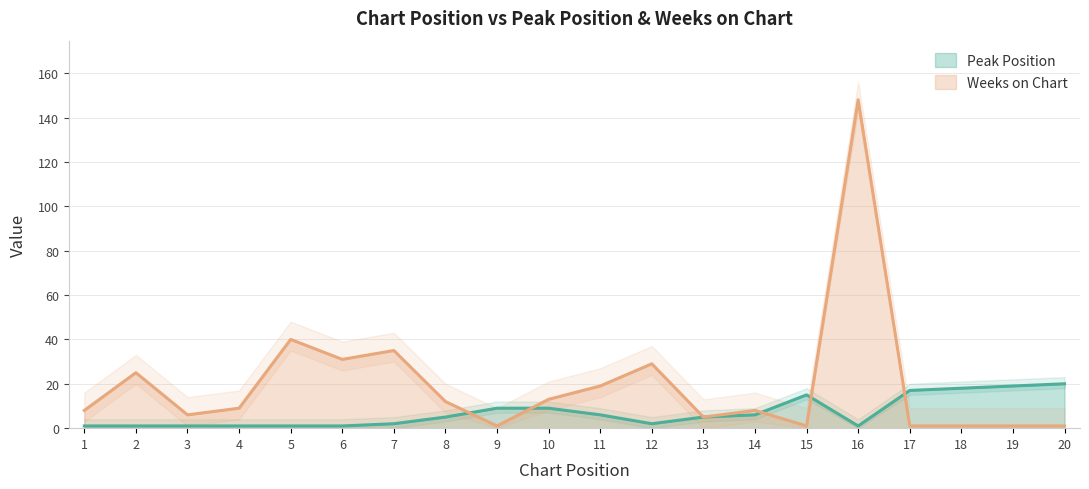

Reading left to right, what are all the values shown in this chart?

Peak Position: 1=1	2=1	3=1	4=1	5=1	6=1	7=2	8=5	9=9	10=9	11=6	12=2	13=5	14=6	15=15	16=1	17=17	18=18	19=19	20=20
Weeks on Chart: 1=8	2=25	3=6	4=9	5=40	6=31	7=35	8=12	9=1	10=13	11=19	12=29	13=5	14=8	15=1	16=148	17=1	18=1	19=1	20=1